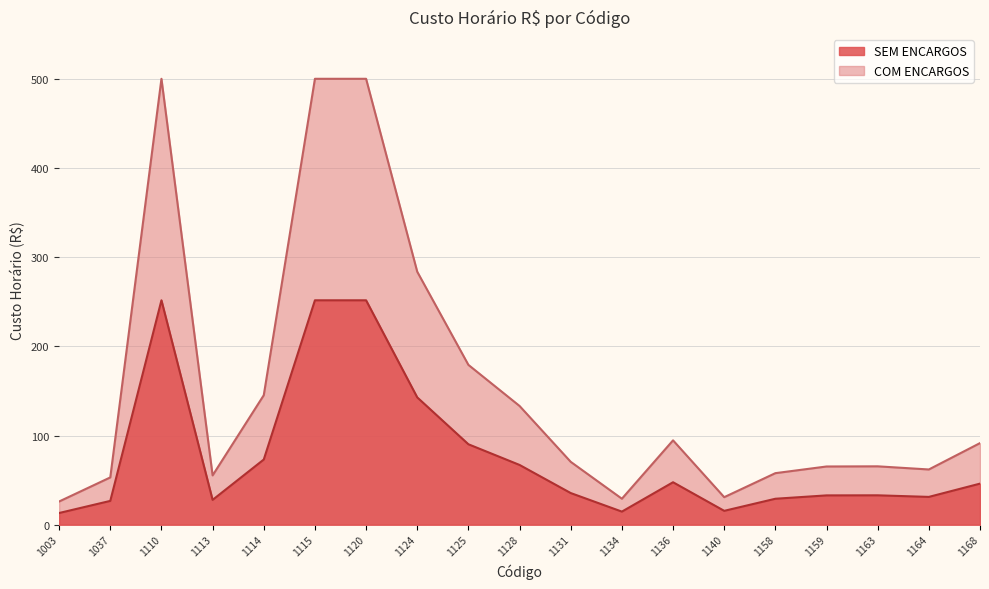

What is the difference between the second highest and minimum values in the SEM ENCARGOS series?

238.7